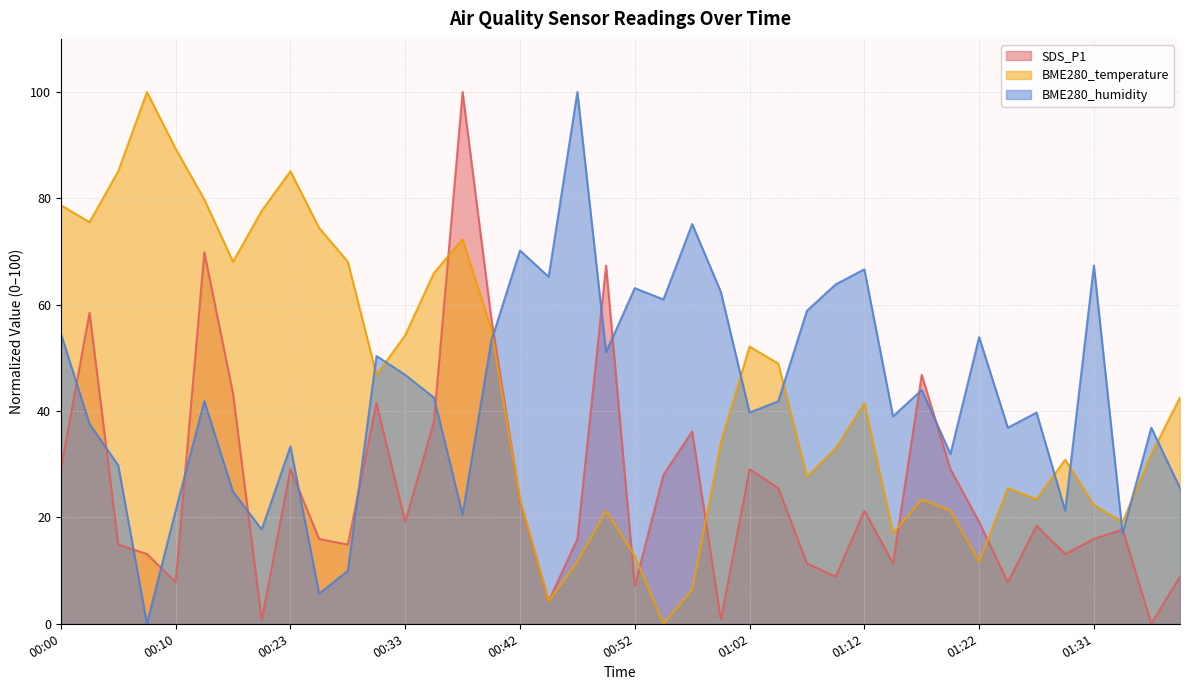

Does the chart display data point markers on the line(s)?

No